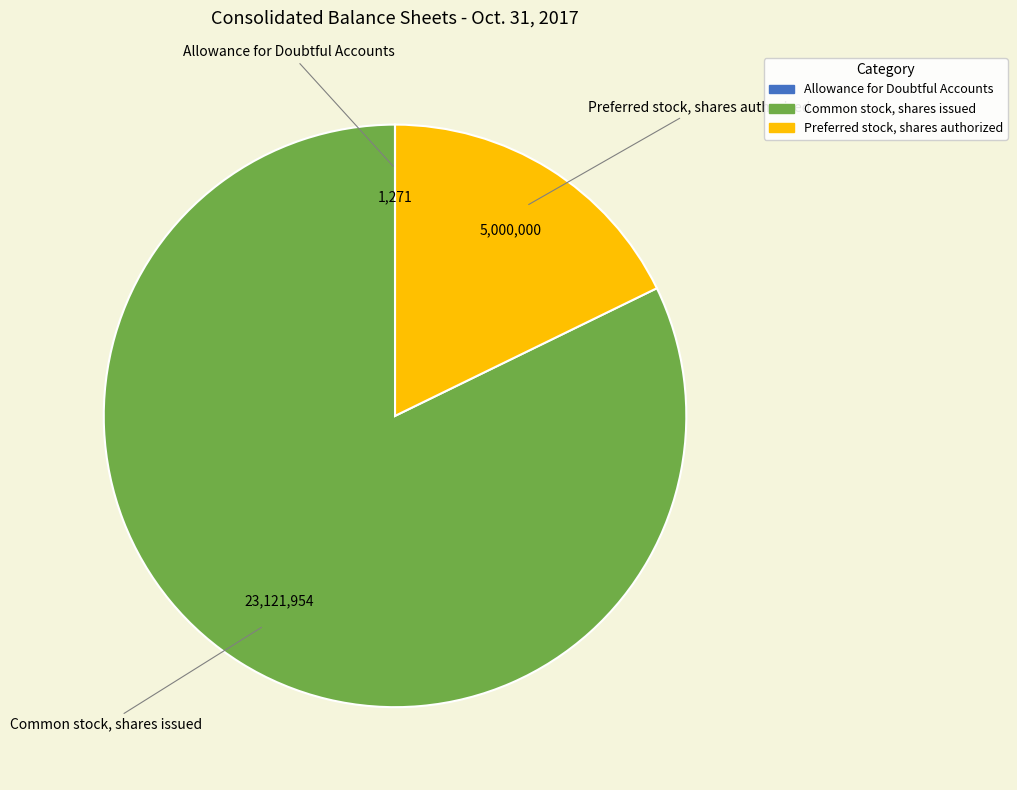

Which category has the biggest portion of the pie?

Common stock, shares issued